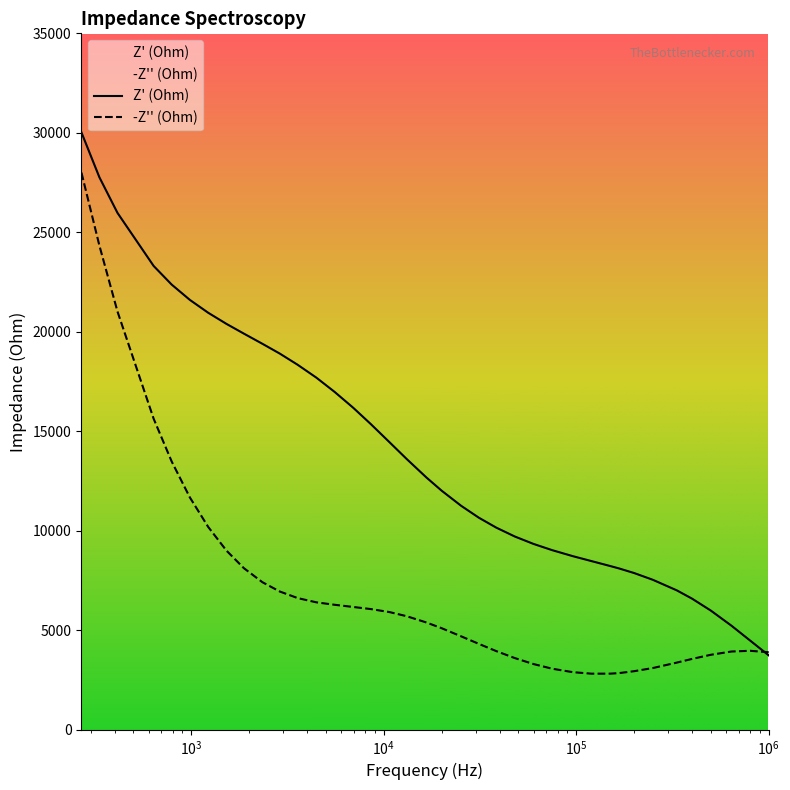

Which series has the largest total across all categories?

Z' (Ohm)